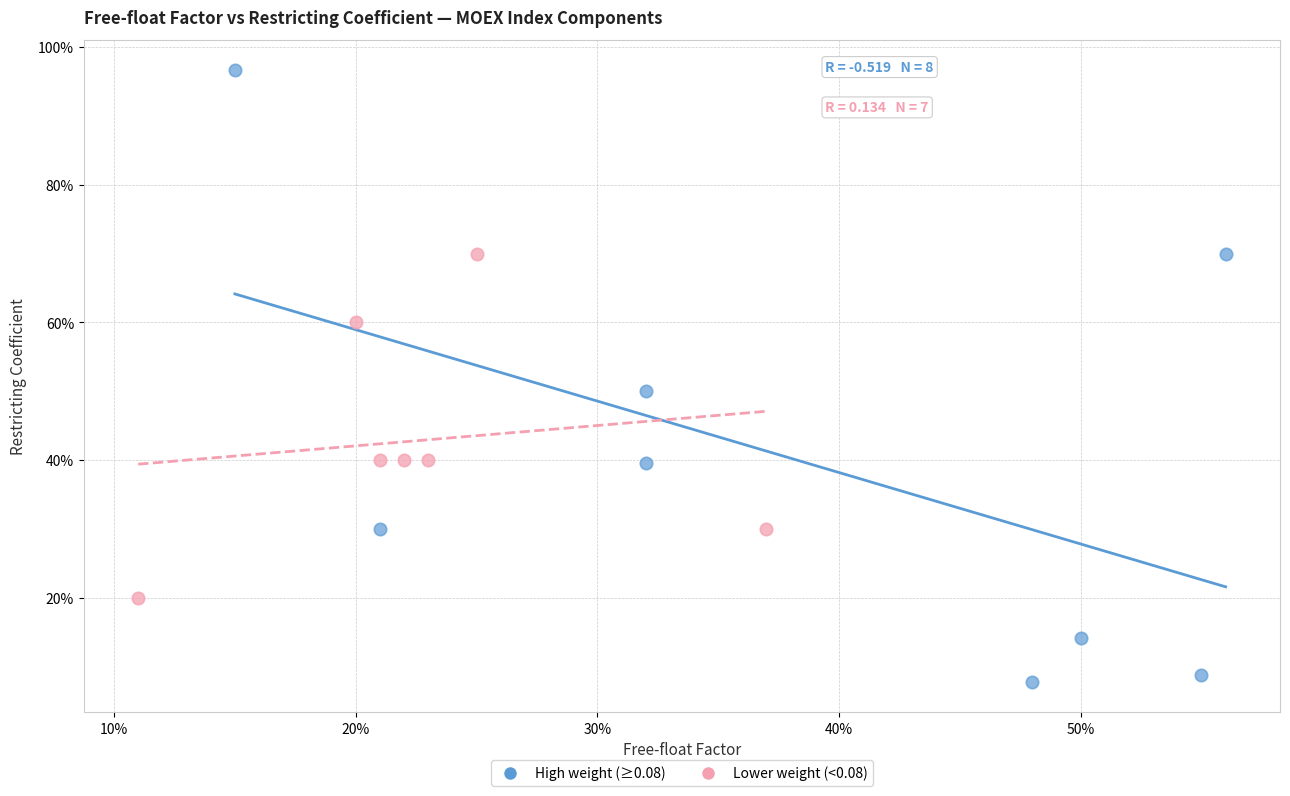

Which series reaches the minimum Y coordinate?

High weight (≥0.08)